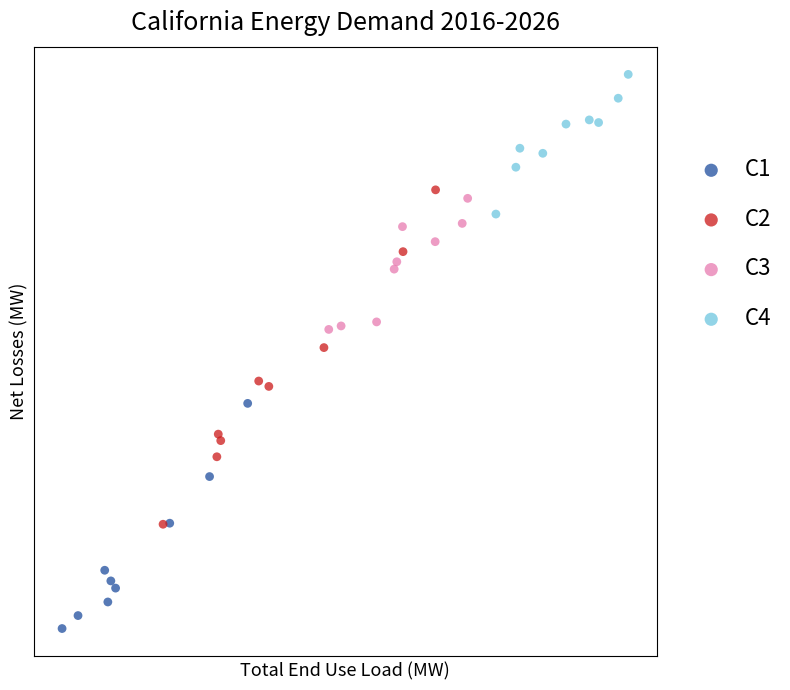

What are all the series names shown in the legend?

C1, C2, C3, C4